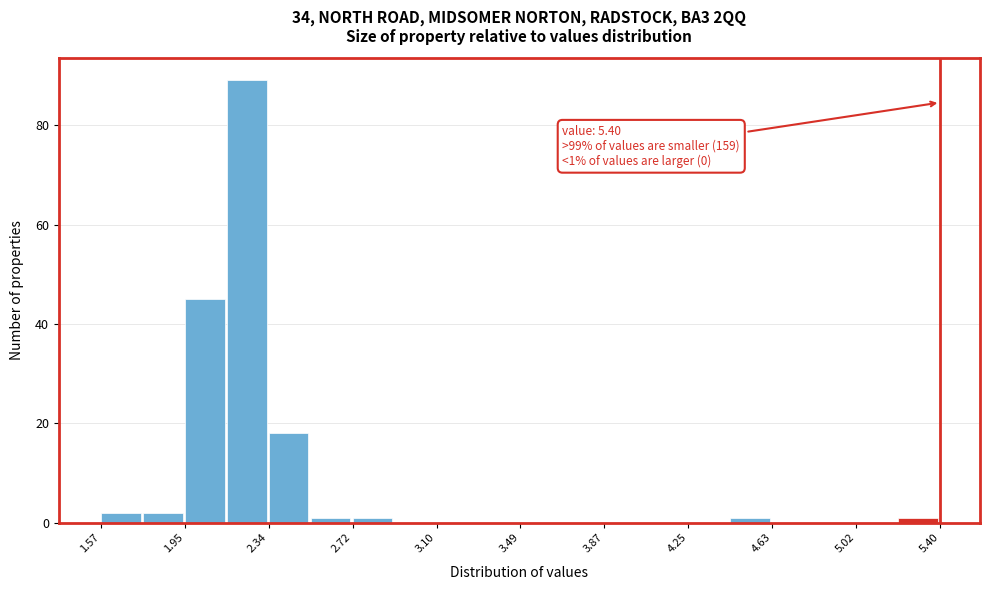

Around what value on the x-axis is the tallest bar? Give the approximate position of its centre, as read against the axis.

2.25